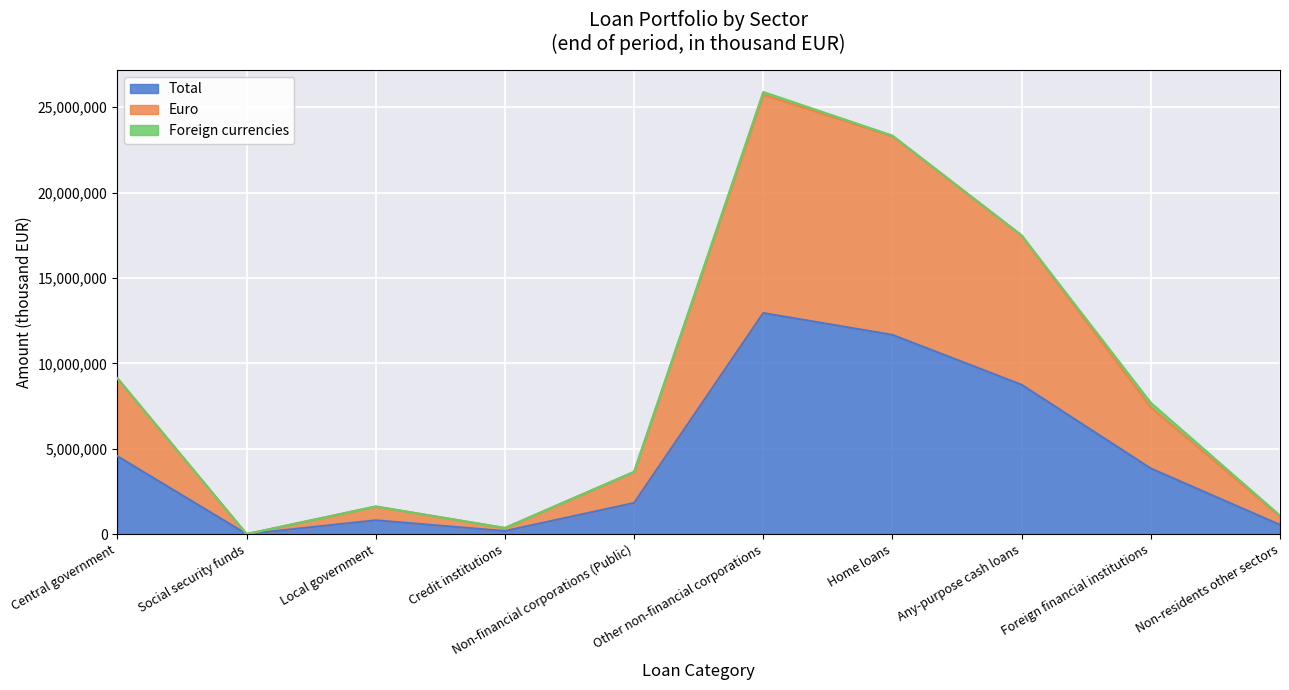

What is the difference between the Total values at Central government and Home loans?

7106075